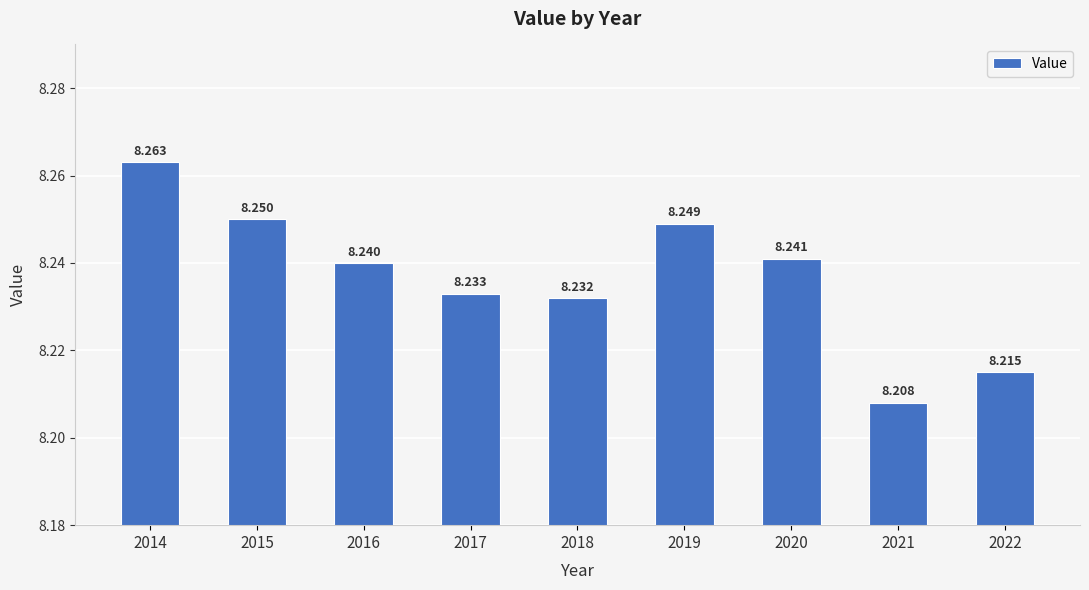

The value at 2019 is 2.3. True or false?

False